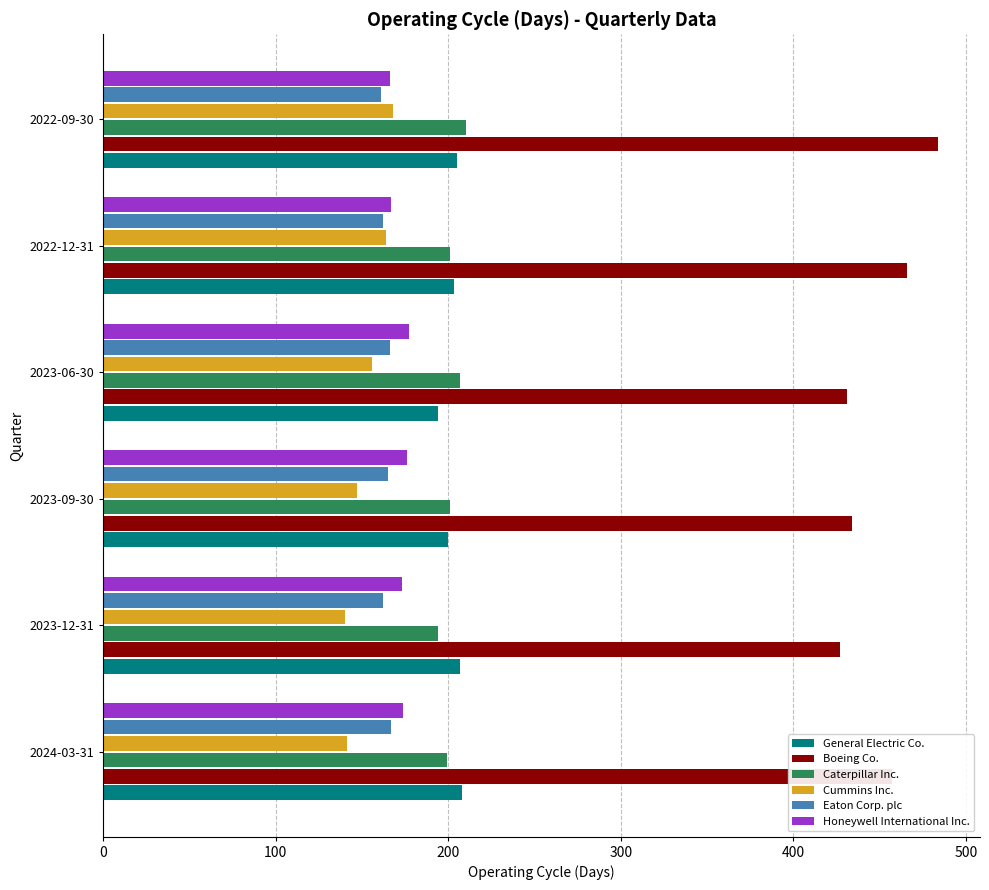

Count the Caterpillar Inc. values in the range 199 to 207.

4